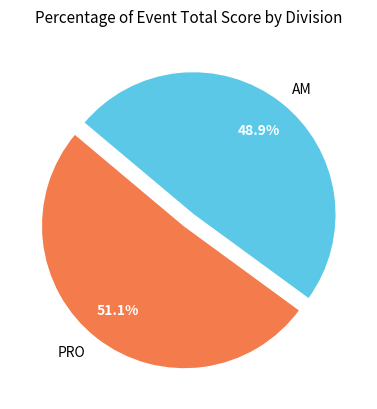

Which has a higher value, PRO or AM?

PRO